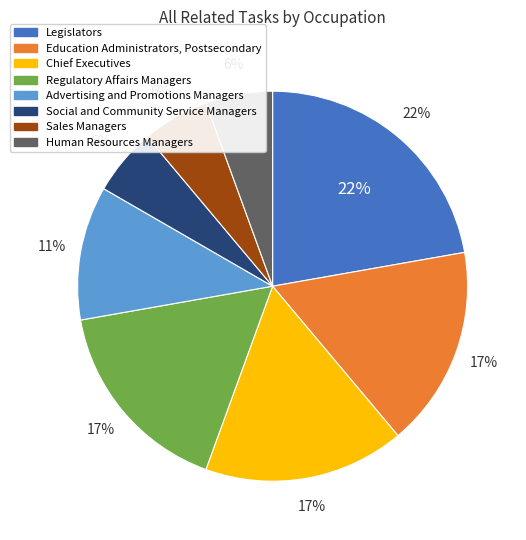

The Education Administrators, Postsecondary slice represents 17% of the pie. True or false?

True